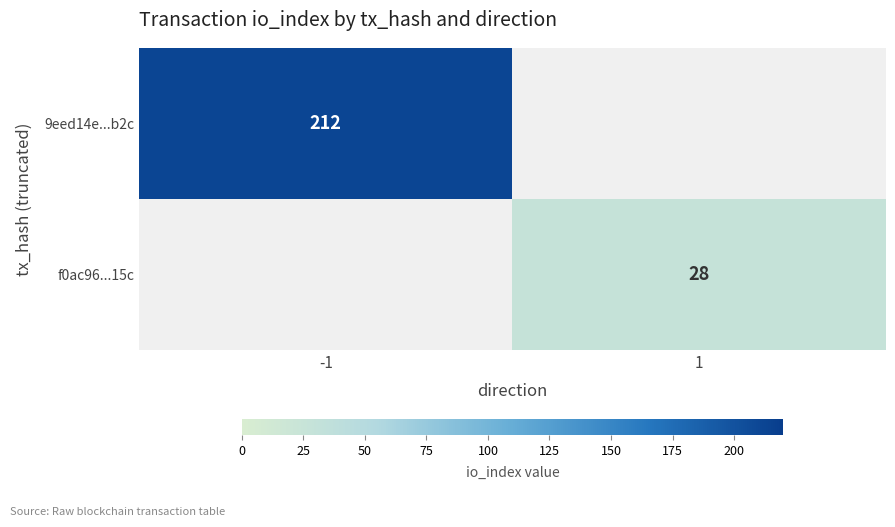

The value of f0ac96...15c at 1 is 28. True or false?

True